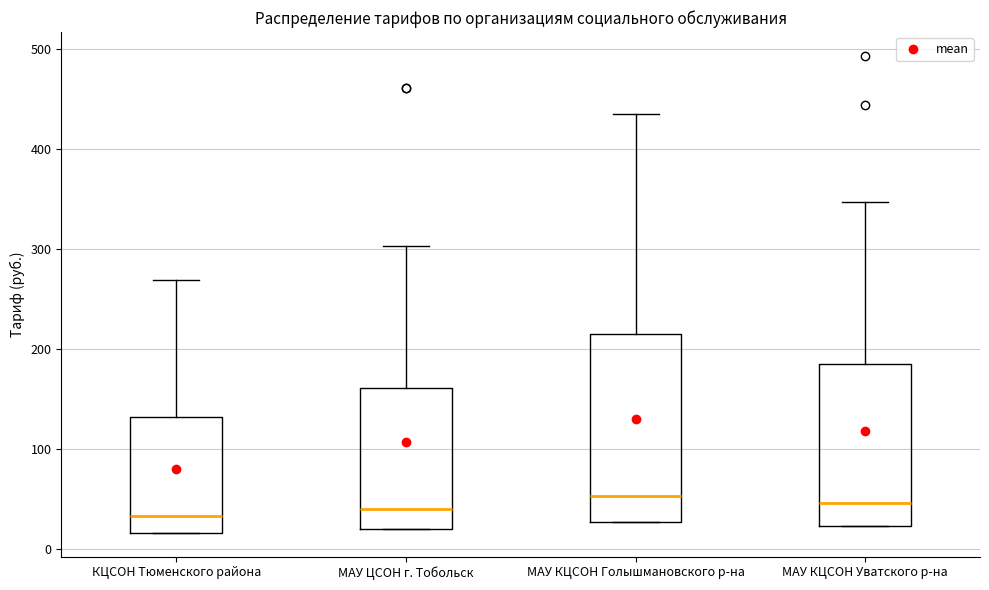

Reading left to right, read every box against the y-axis: the position of its median line, the range the box covers, and the ends of its whiskers. The values are not printed on the chart, so give them approximately, as read against the axis.

КЦСОН Тюменского района: median 30, box 20 to 130, whiskers 20 to 270
МАУ ЦСОН г. Тобольск: median 40, box 20 to 160, whiskers 20 to 300
МАУ КЦСОН Голышмановского р-на: median 50, box 30 to 210, whiskers 30 to 440
МАУ КЦСОН Уватского р-на: median 50, box 20 to 190, whiskers 20 to 350